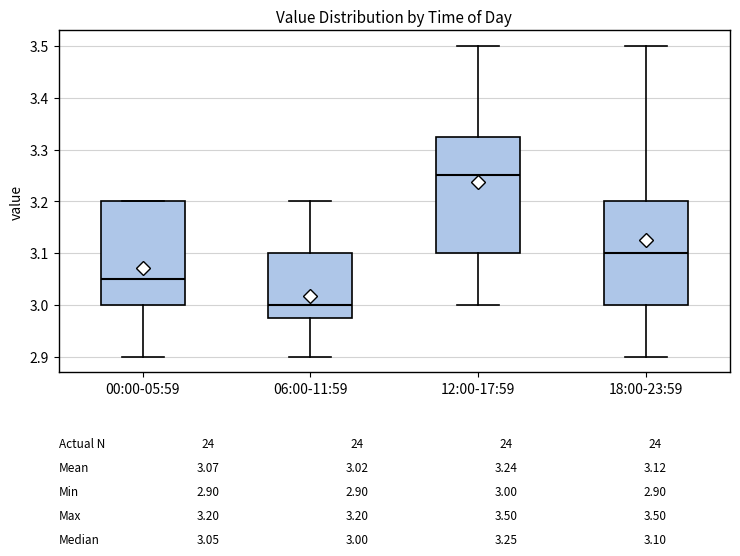

Which box's median line is the highest?

12:00-17:59